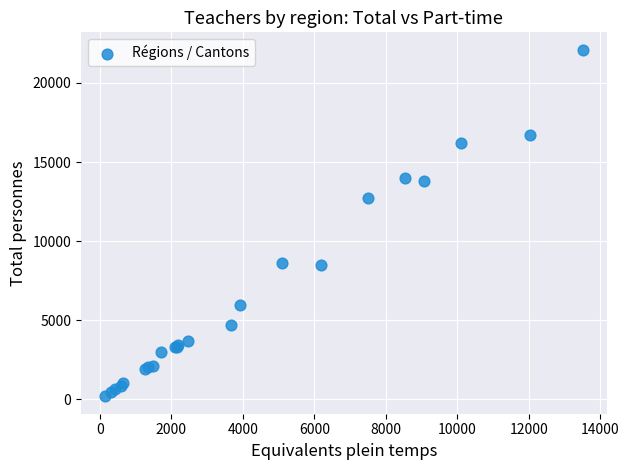

What Y value in the scatter plot is closest to 11150?

12725